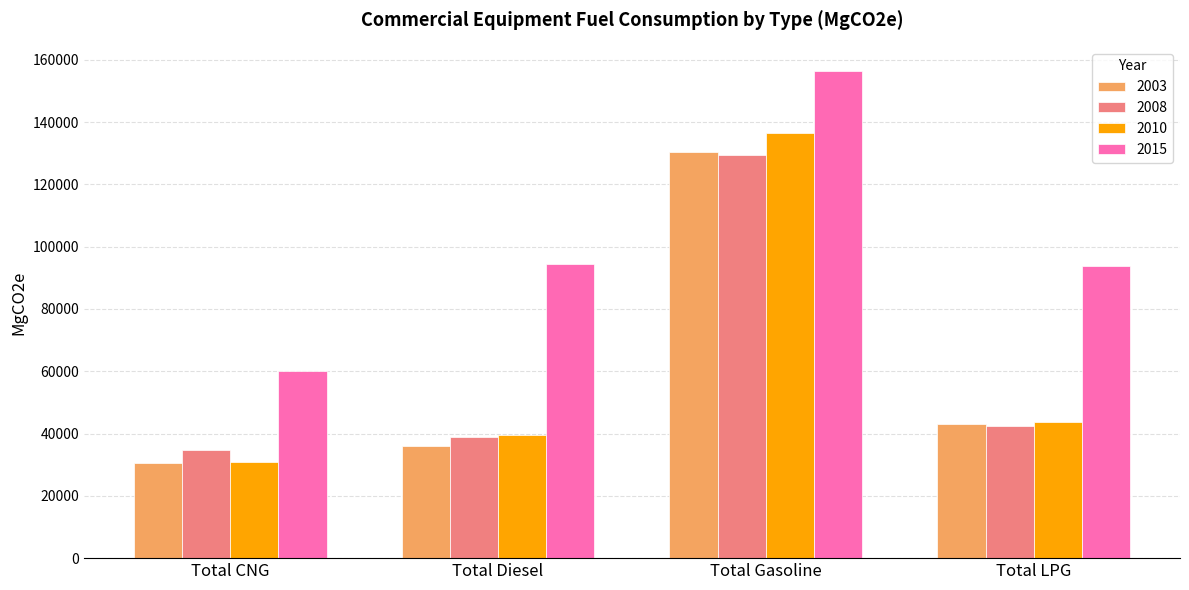

What is the maximum value shown in the chart?

156339.9